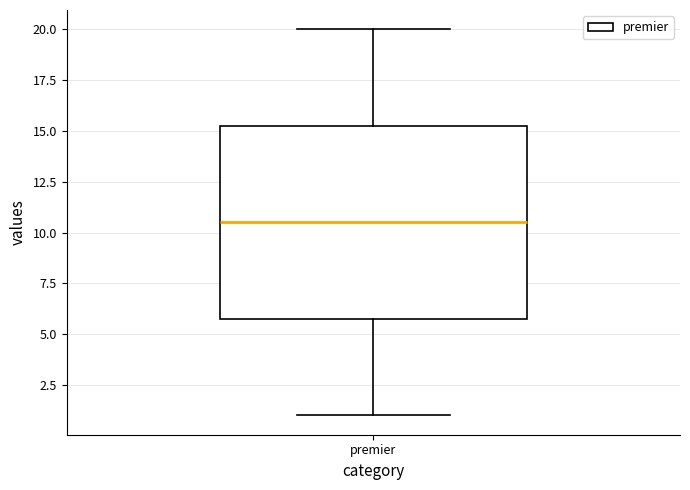

Read this box plot against the y-axis: the position of the median line, the range covered by the box, and the ends of both whiskers. The values are not printed on the chart, so give them approximately, as read against the axis.

median 10.5, box 6.0 to 15.5, whiskers 1.0 to 20.0